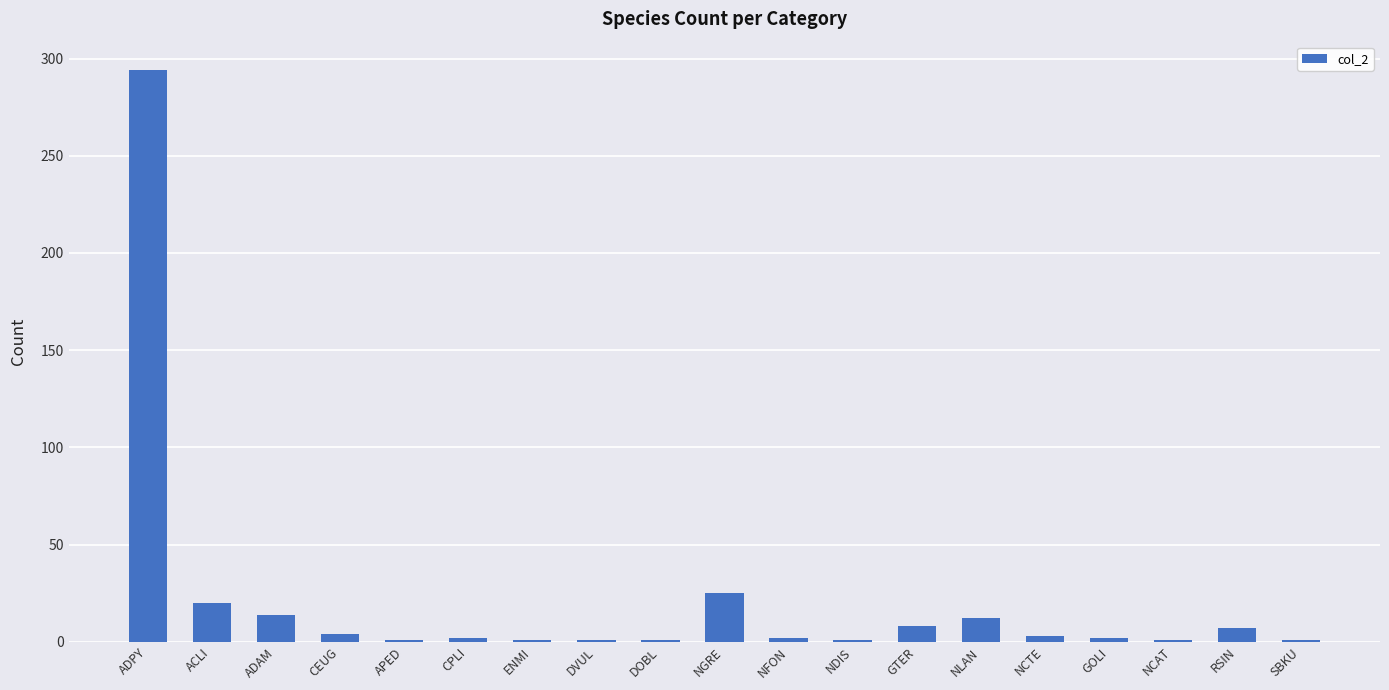

What is the sum of all values?

400